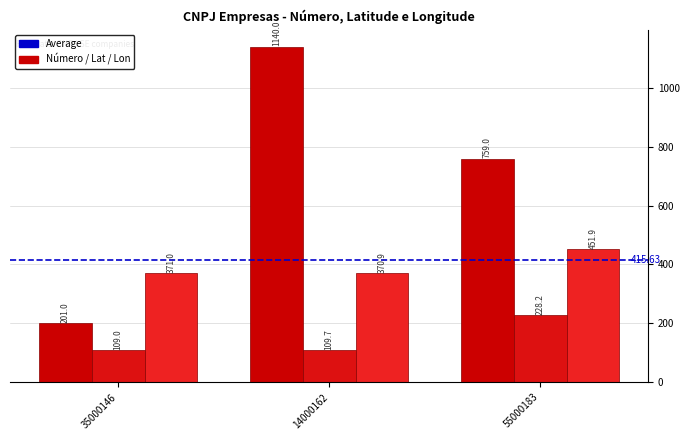

What is the greatest value displayed?

1140.0